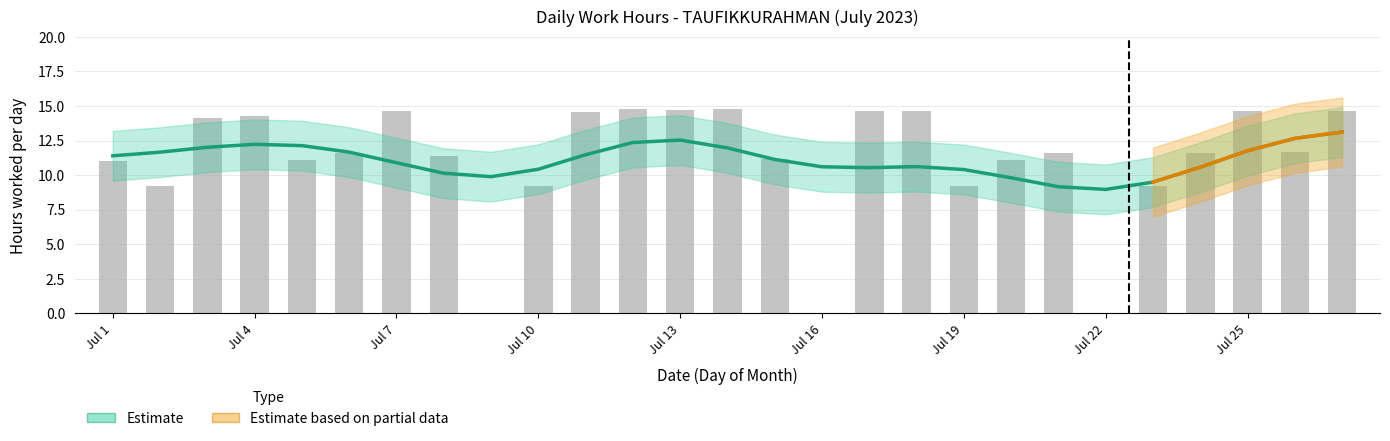

What is the value of the 27th bar from the left?

14.6